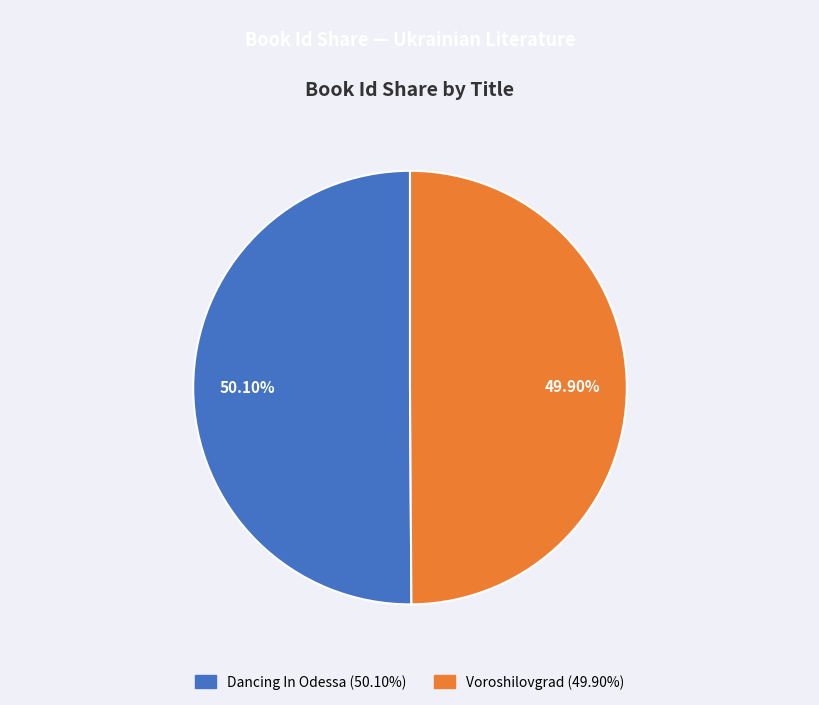

To the nearest percent, what portion does Voroshilovgrad represent?

50%